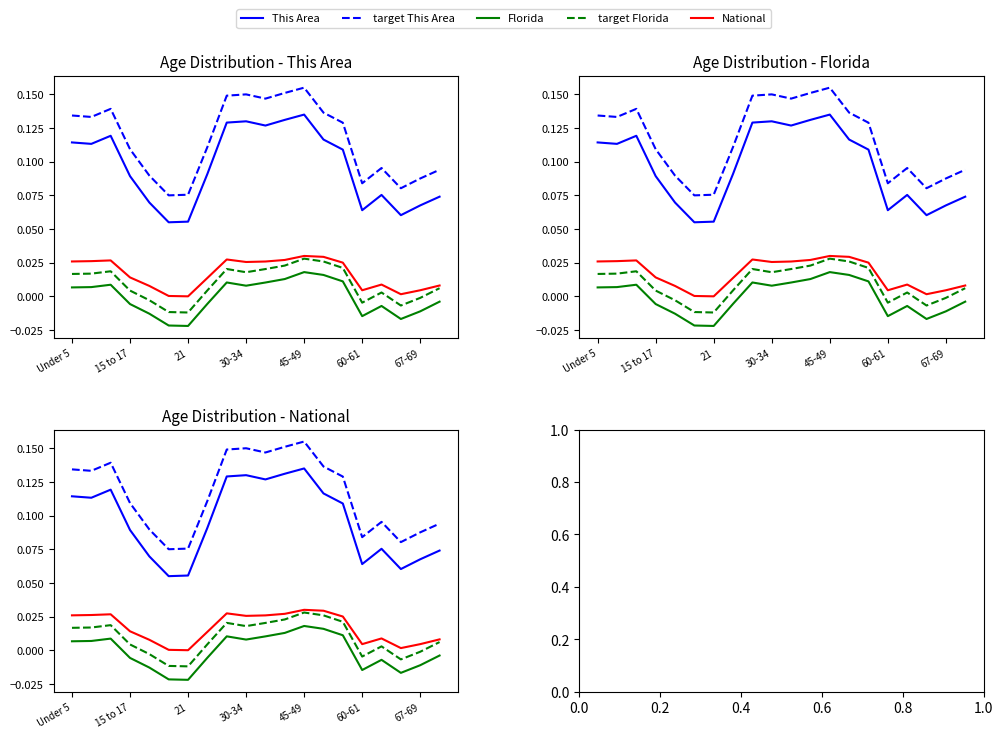

At how many categories does at least one series exceed 0?

20